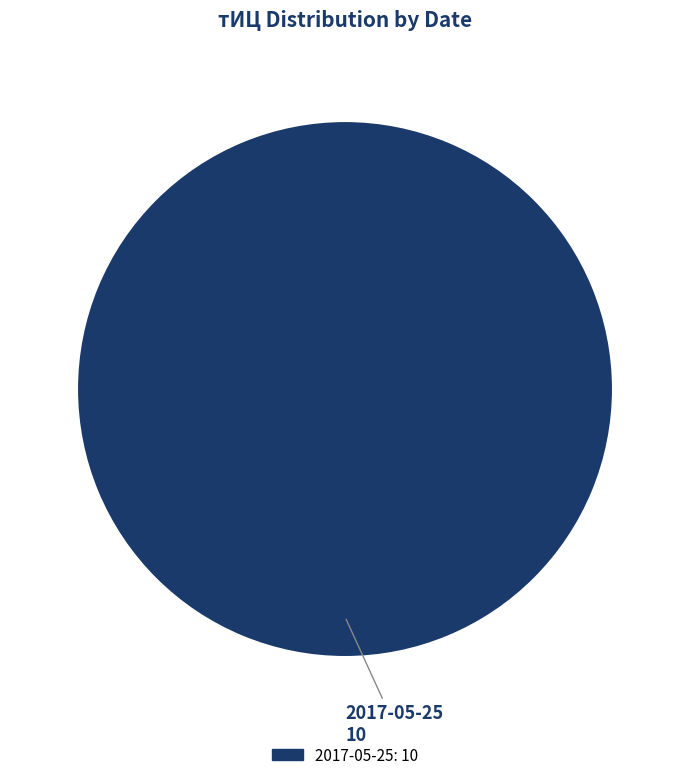

Does any single category account for the majority?

Yes